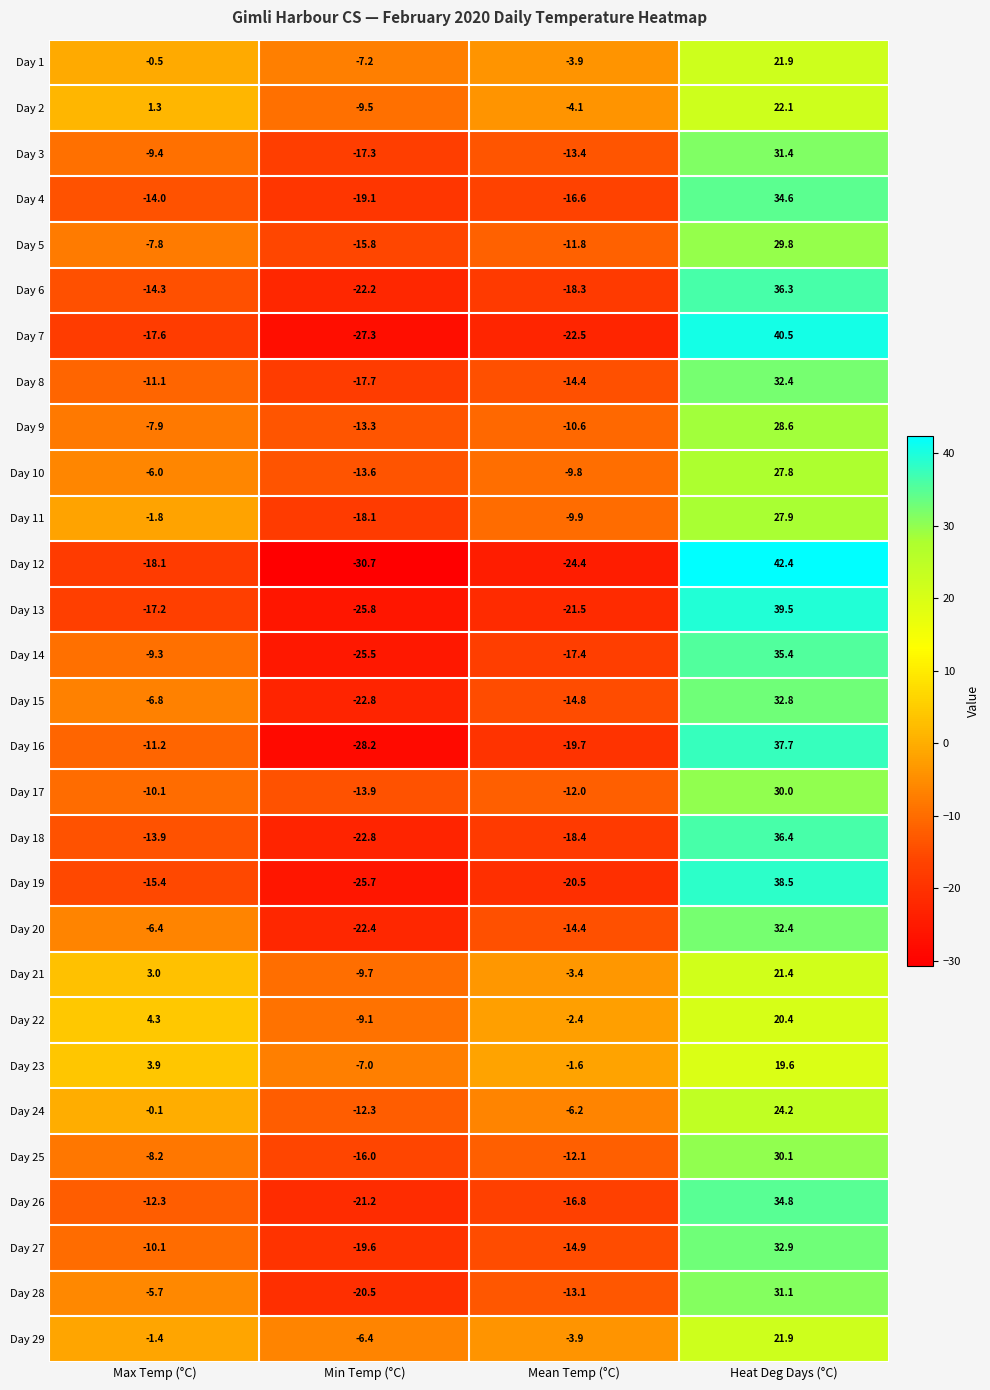

The Day 15 series shows -24.5 at Mean Temp (°C). True or false?

False